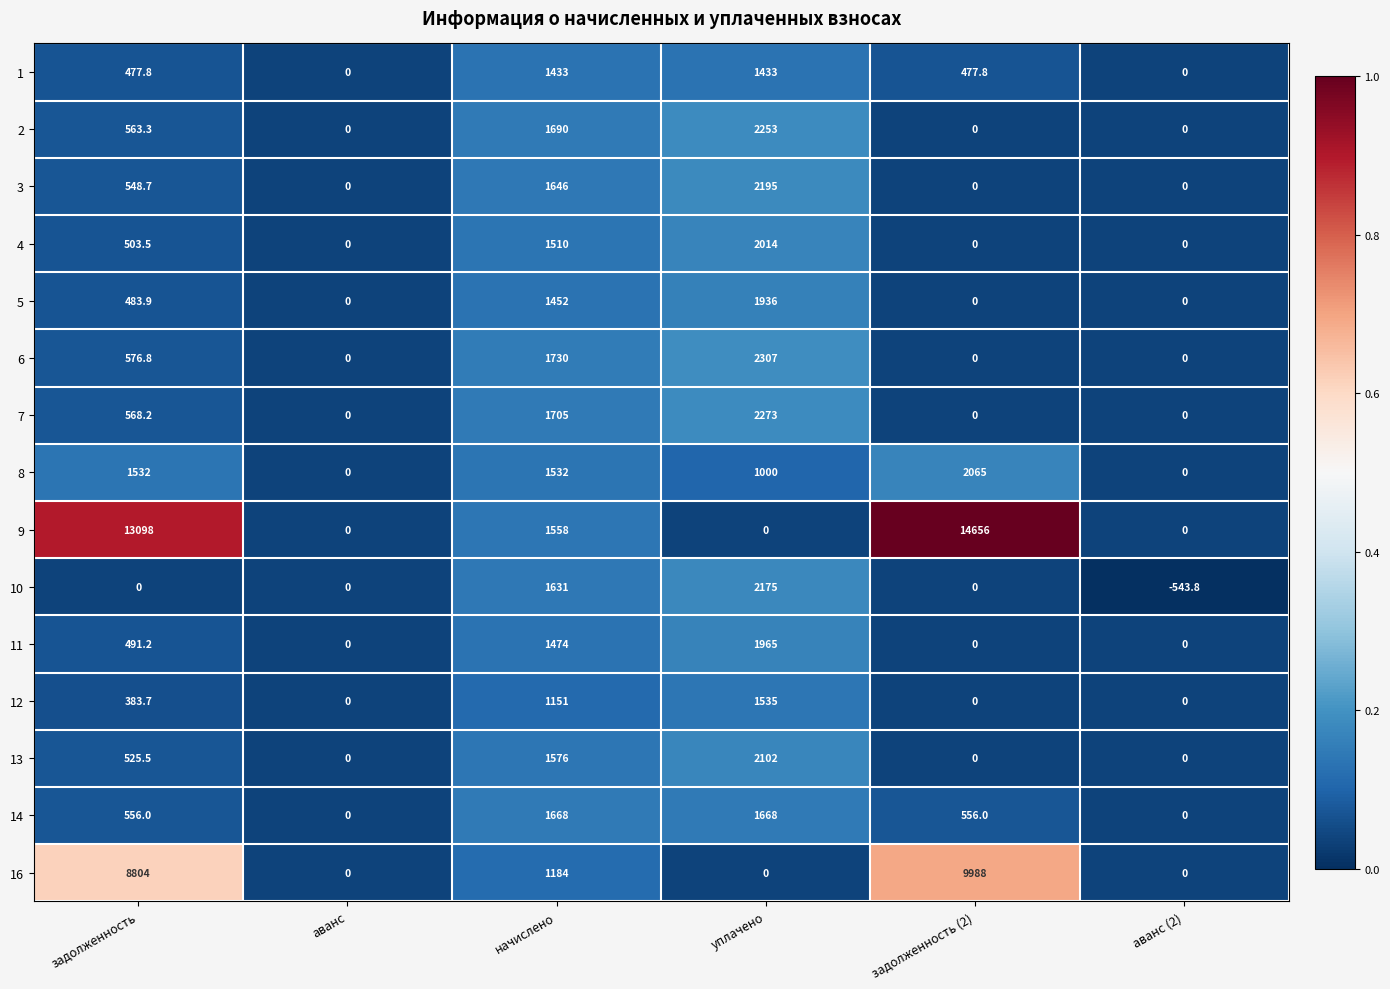

What is the average value of the 3 series?

731.6